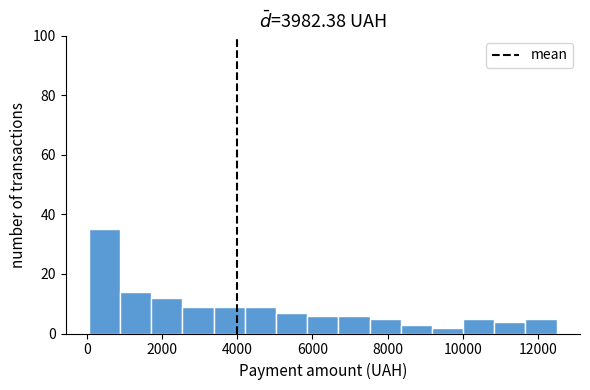

Which range on the x-axis has the tallest bar?

0 to 800